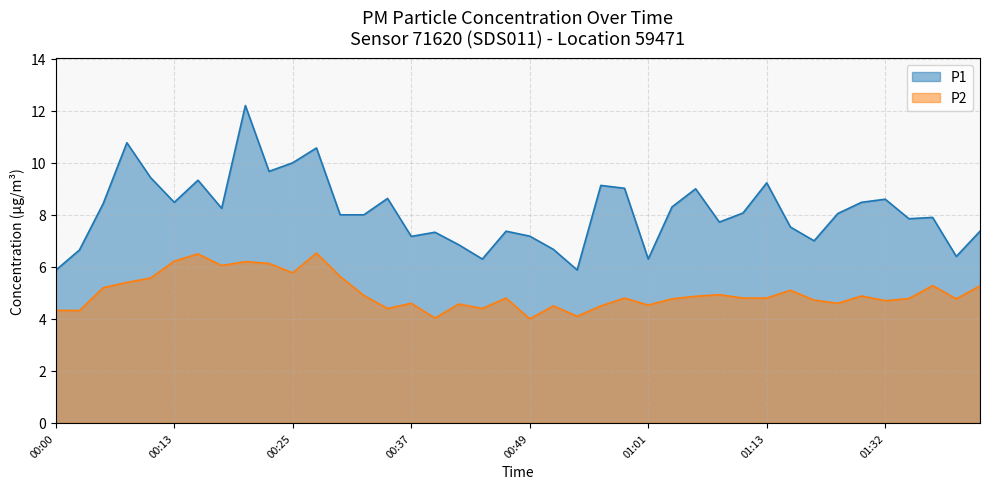

Rank the series at 00:30 from highest to lowest value.

P1, P2